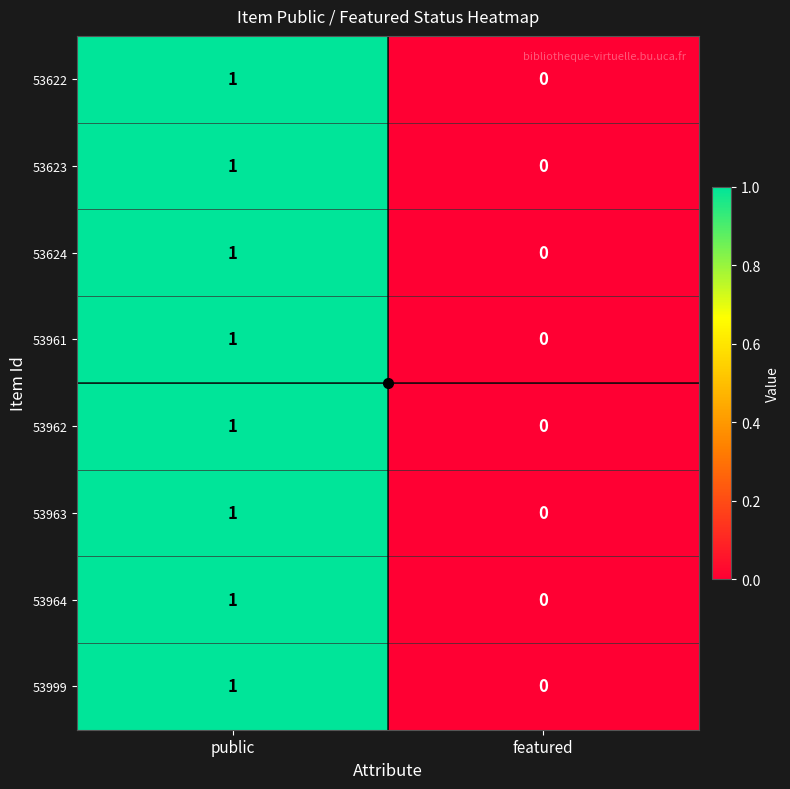

Where is 53999 nearest to the value 0?

featured